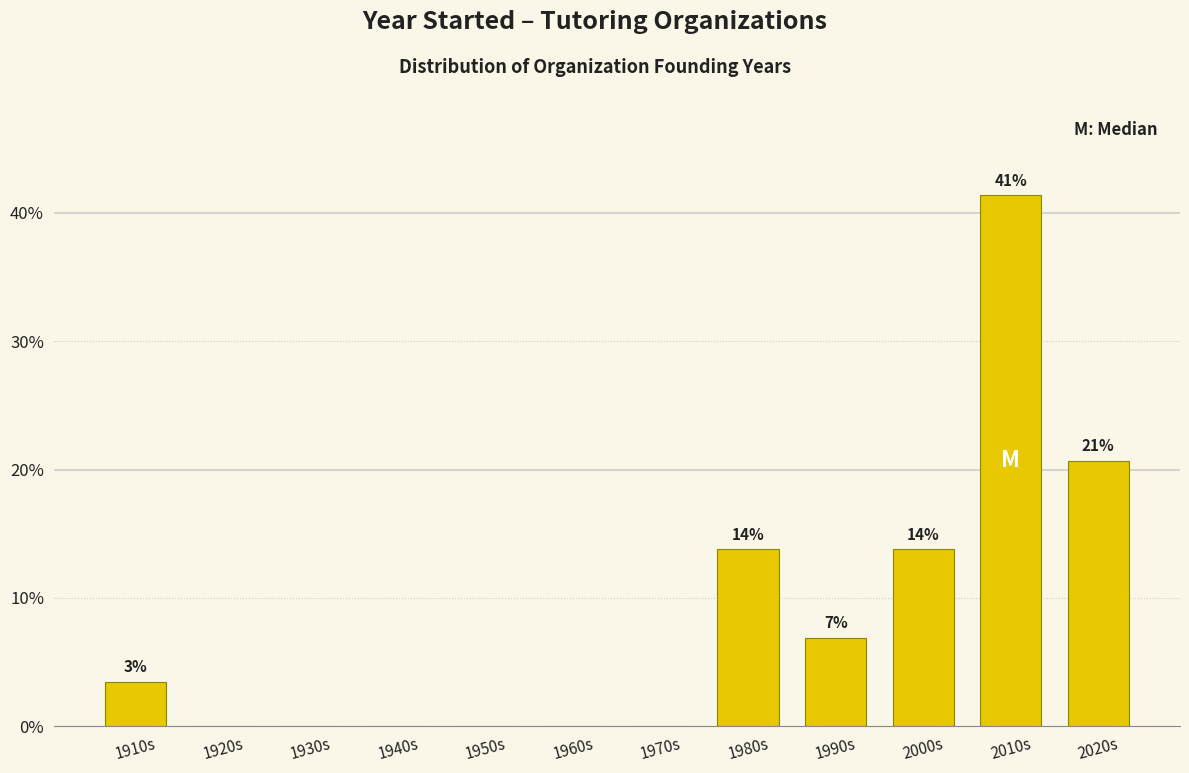

Are the bars horizontal?

No